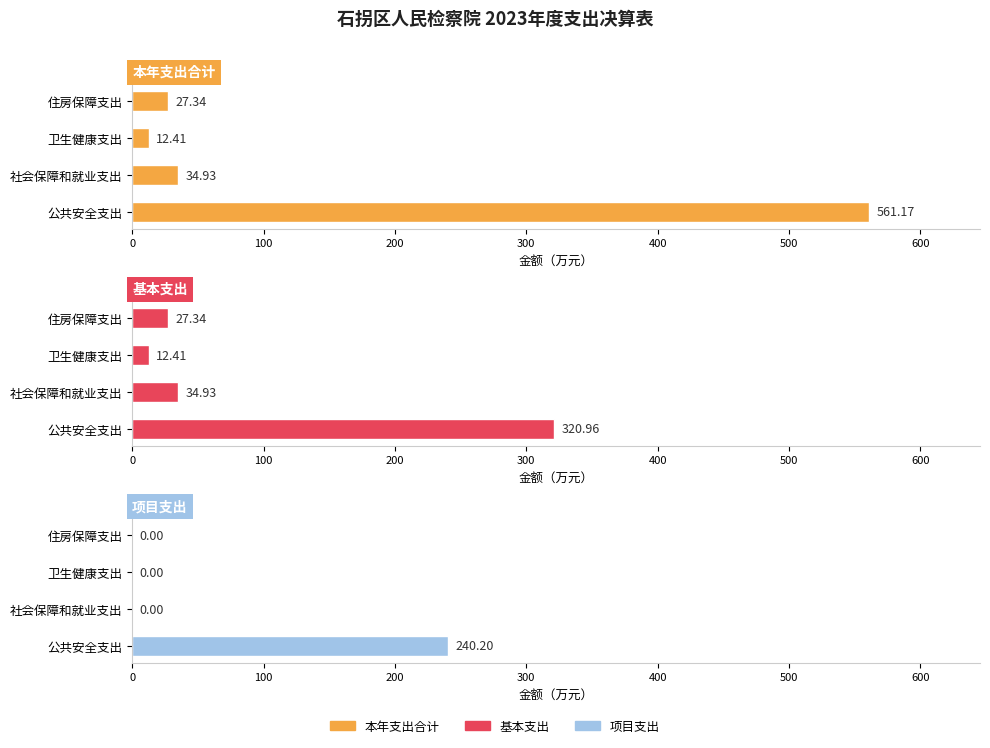

The value of 本年支出合计 at 卫生健康支出 is 12.4. True or false?

True